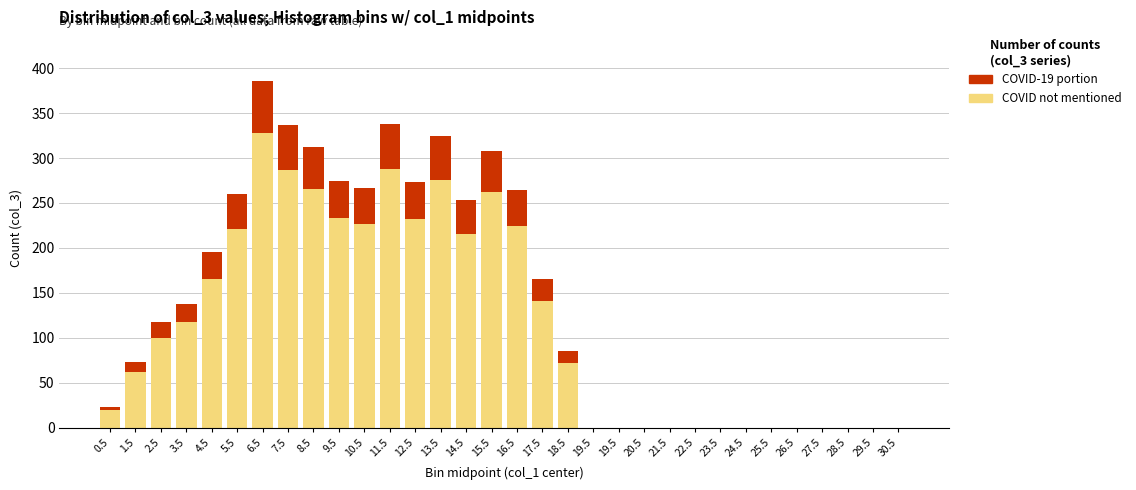

Are the bars grouped side by side (vs. stacked)?

No